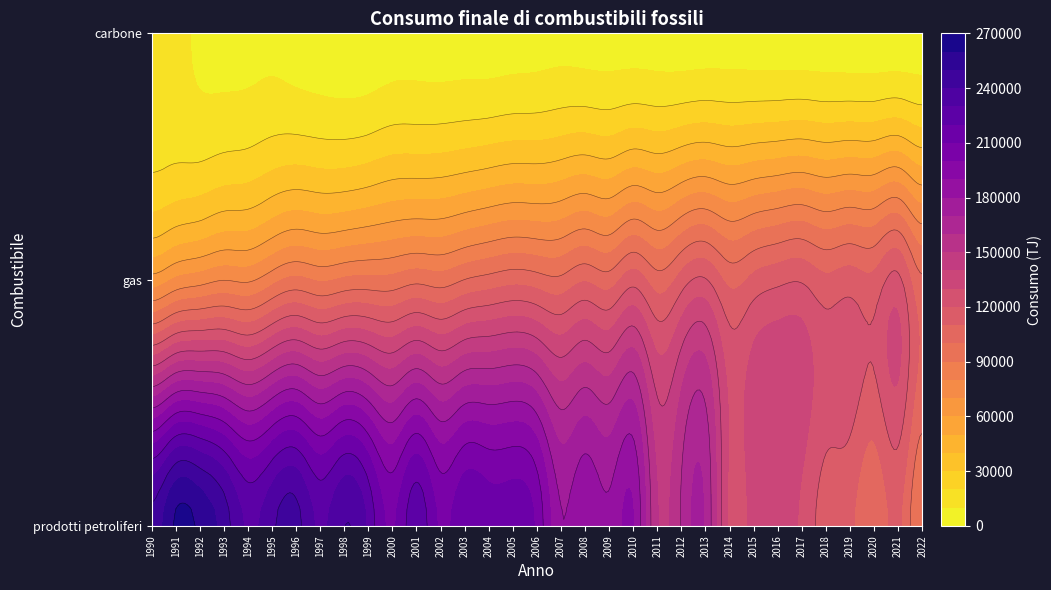

What is the average value of the gas series?

100312